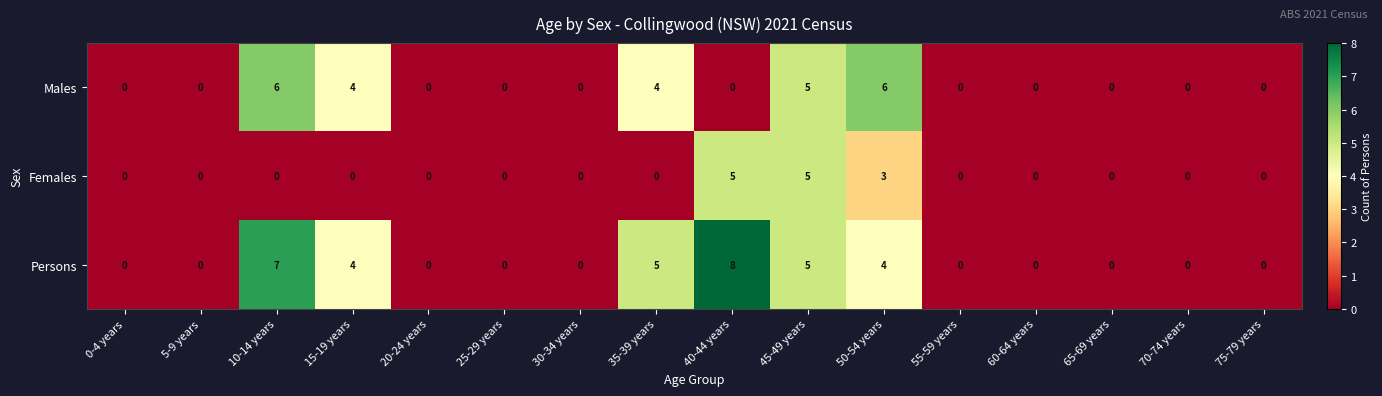

Rank the series by their average value, from highest to lowest.

Persons, Males, Females